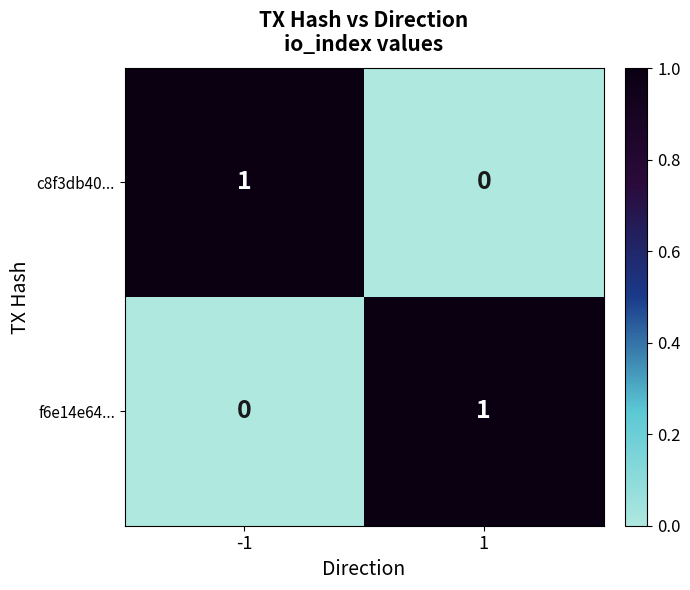

Rank the series at -1 from lowest to highest value.

f6e14e64..., c8f3db40...